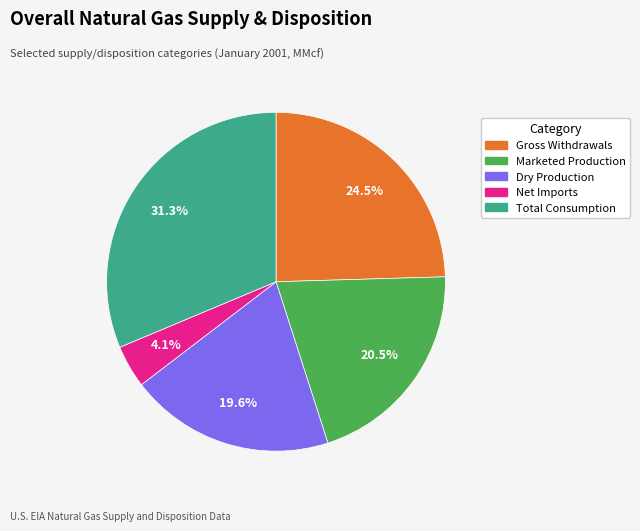

To the nearest percent, what is the average slice percentage?

20%